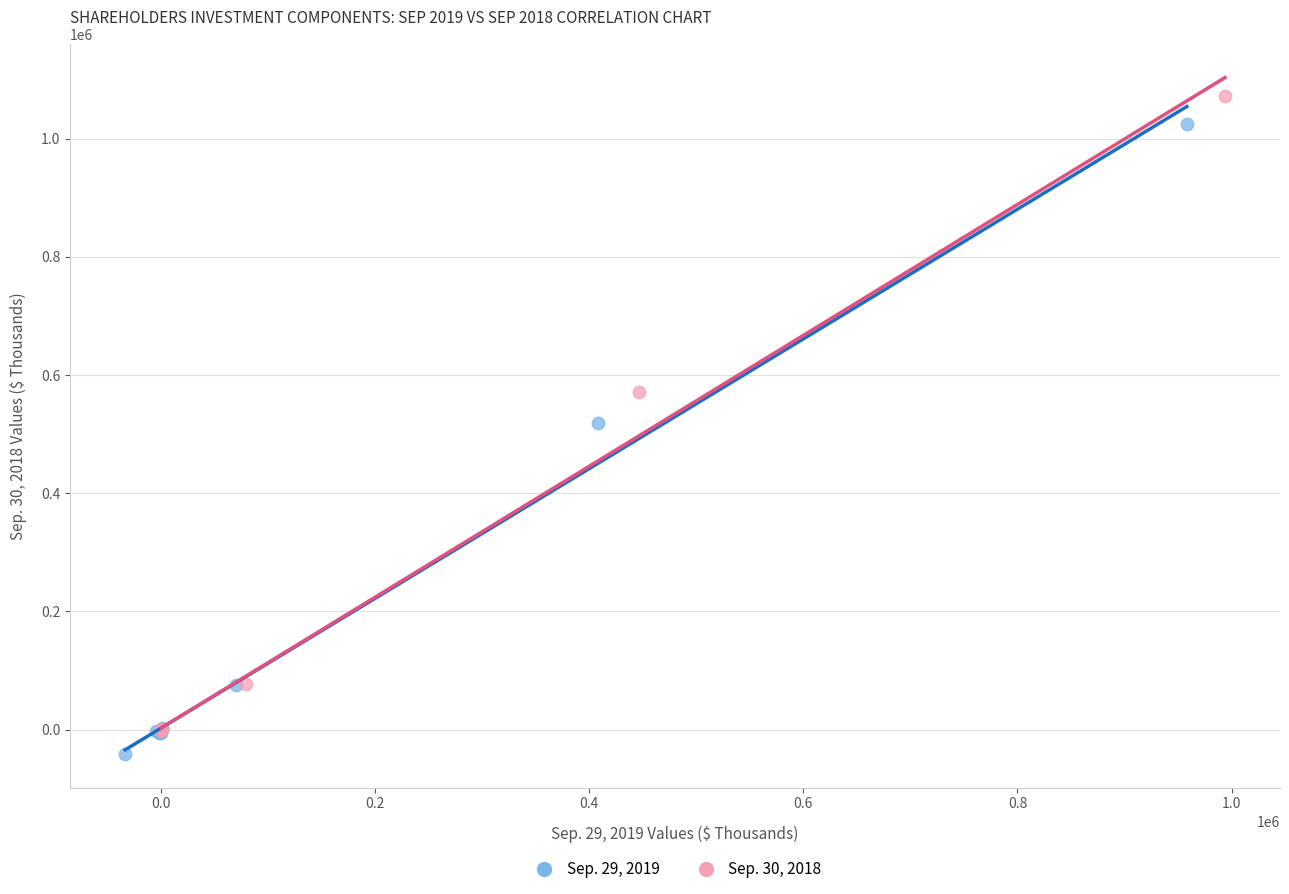

Which series has the largest Y range (max minus min)?

Sep. 30, 2018